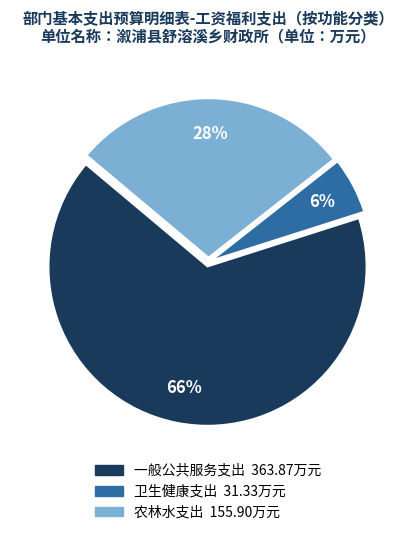

Which slice is the largest?

一般公共服务支出